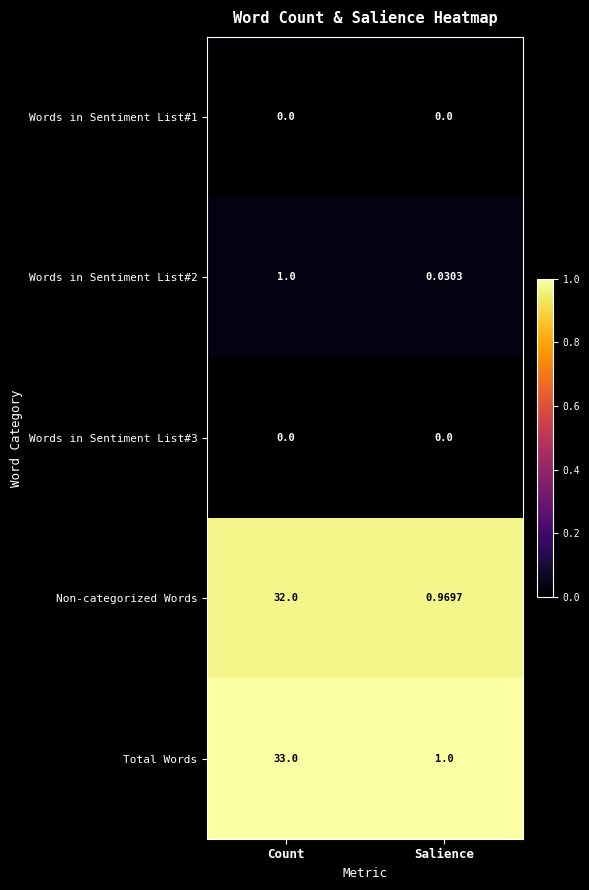

List the labels in order of Non-categorized Words value, smallest first.

Salience, Count